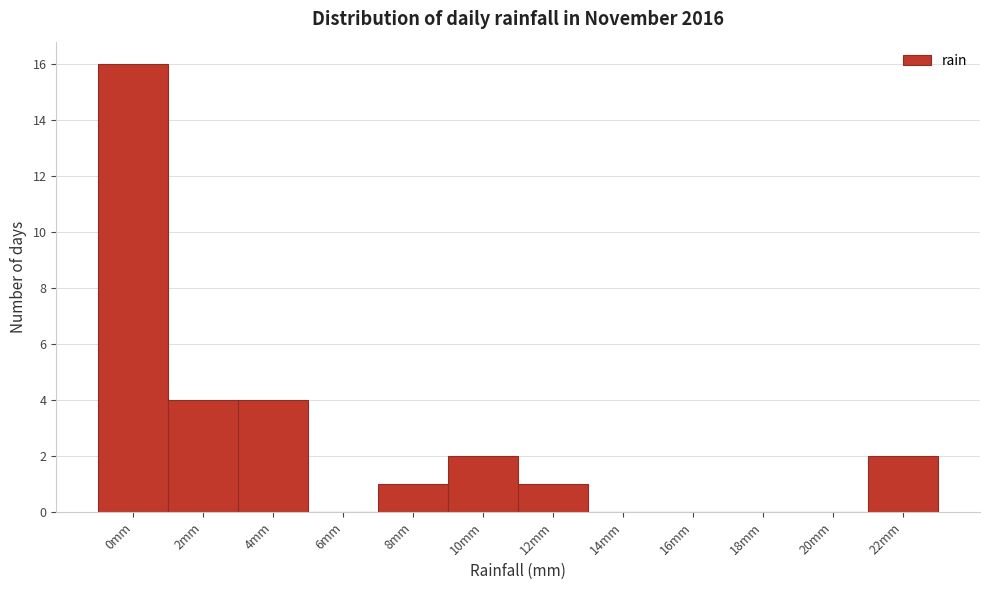

Reading left to right, transcribe all the data shown in this chart.

0mm=16	2mm=4	4mm=4	6mm=0	8mm=1	10mm=2	12mm=1	14mm=0	16mm=0	18mm=0	20mm=0	22mm=2